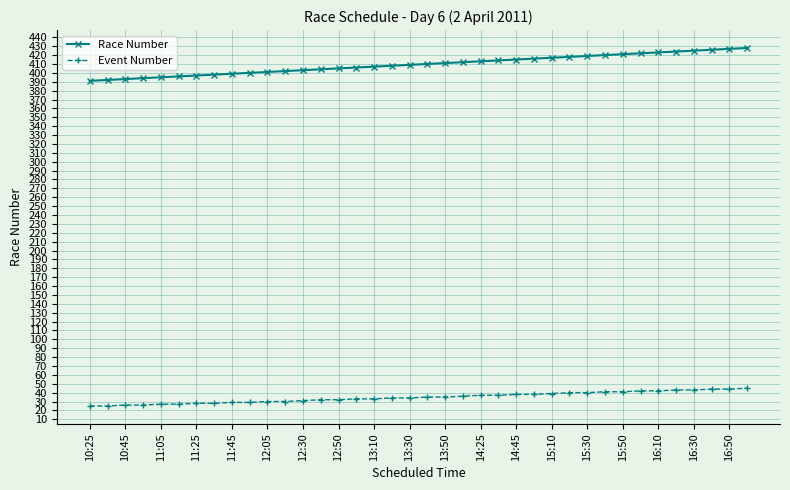

At how many categories does at least one series exceed 296?

38